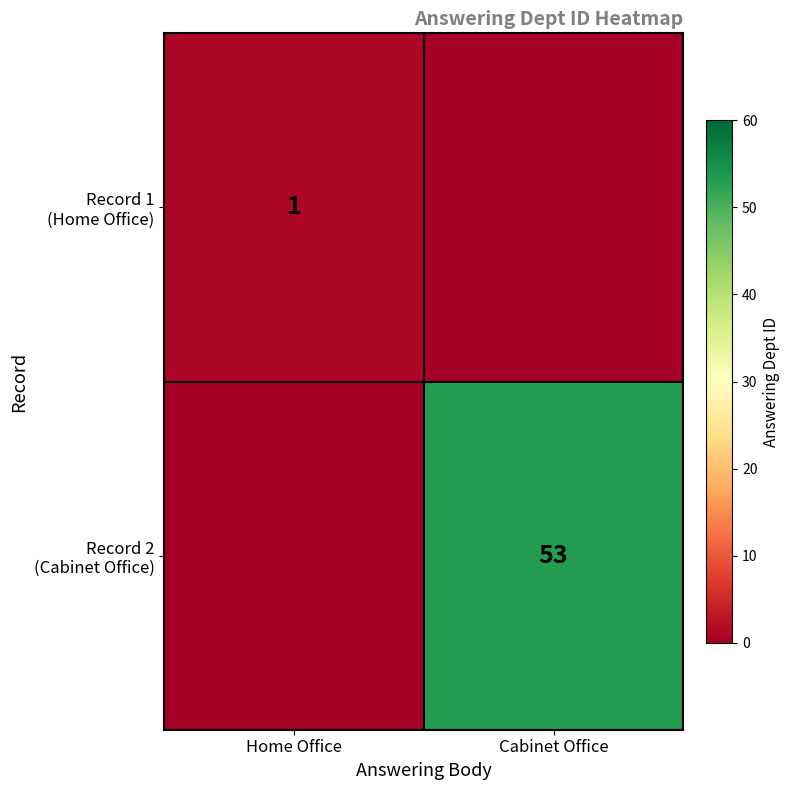

What is the difference between the maximum and minimum values in the Record 2 (Cabinet Office) series?

53